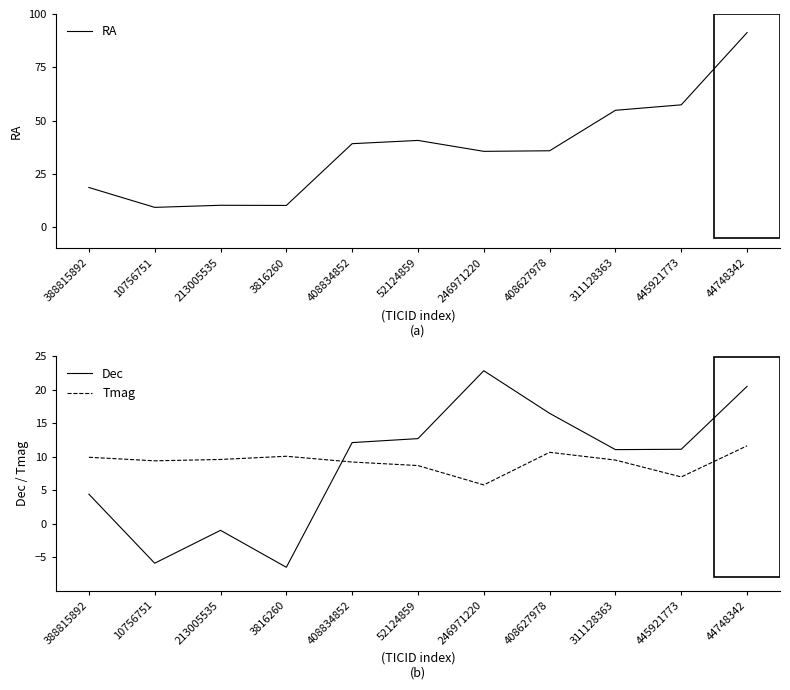

How many interior local peaks does the RA series have?

2